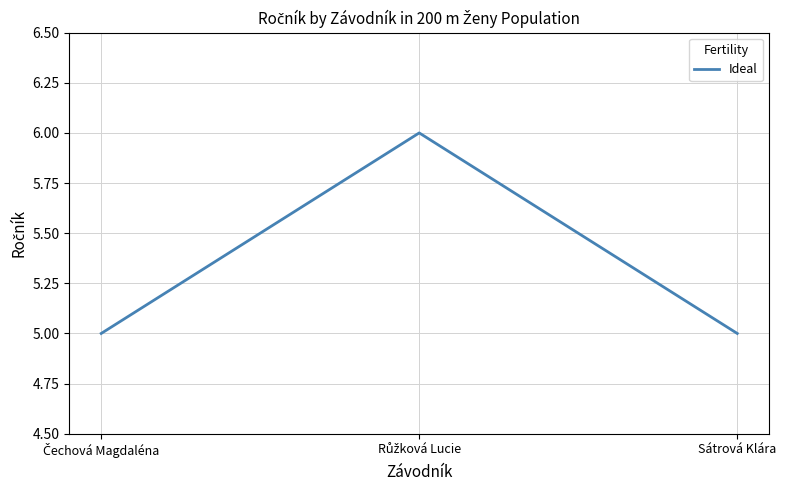

What value does the data have at Sátrová Klára?

5